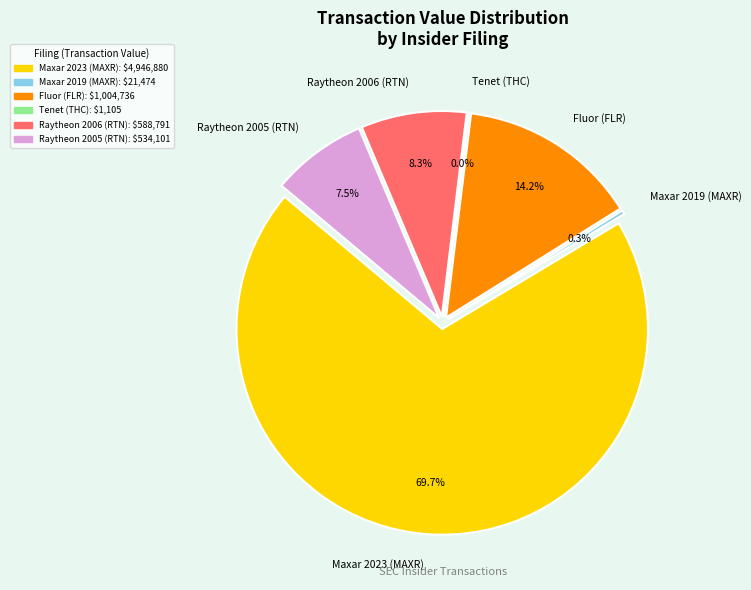

Rank the categories by value from lowest to highest.

Tenet (THC), Maxar 2019 (MAXR), Raytheon 2005 (RTN), Raytheon 2006 (RTN), Fluor (FLR), Maxar 2023 (MAXR)